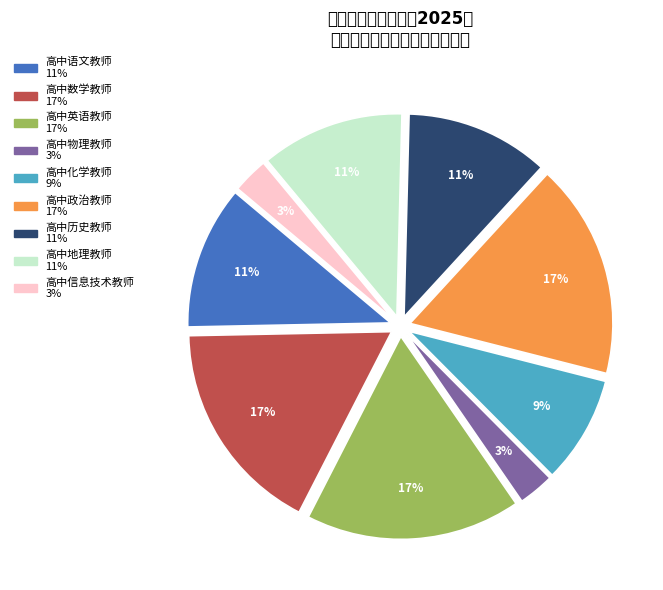

Does 高中政治教师 represent more than half of the total?

No